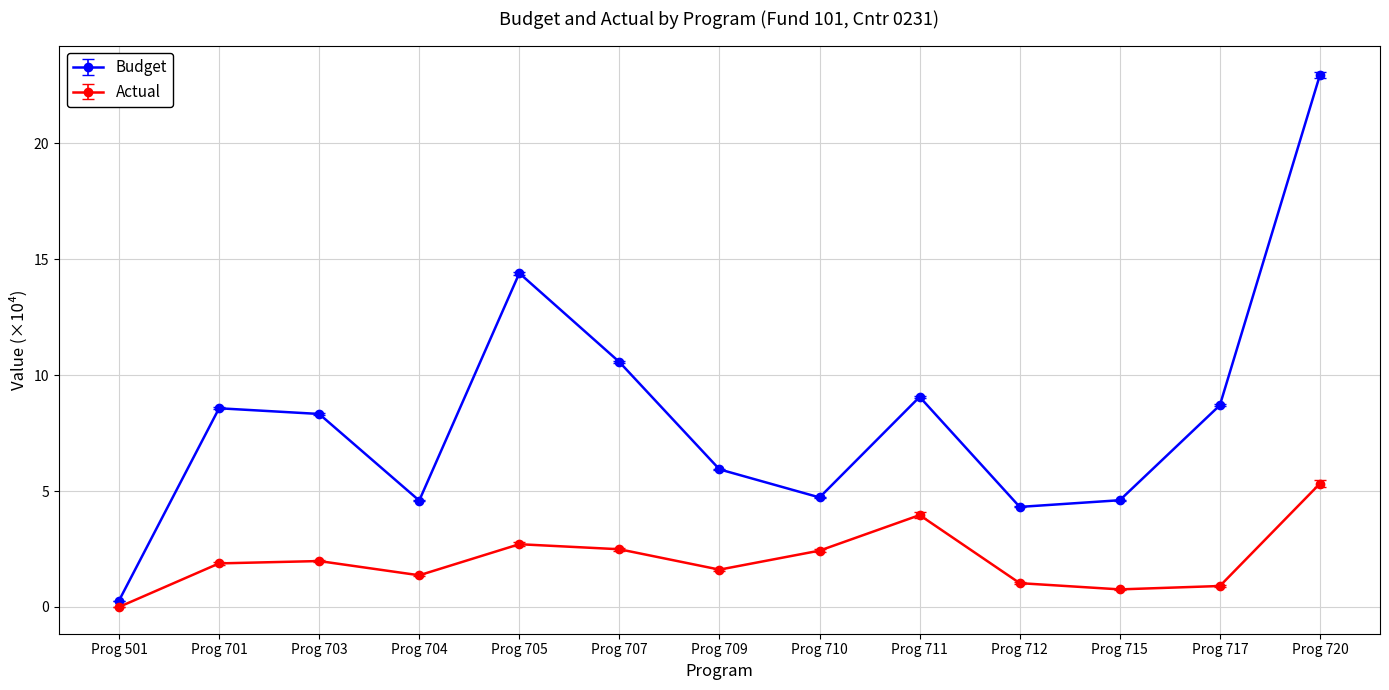

True or false: Actual has a value of 3.5 at Prog 720.

False